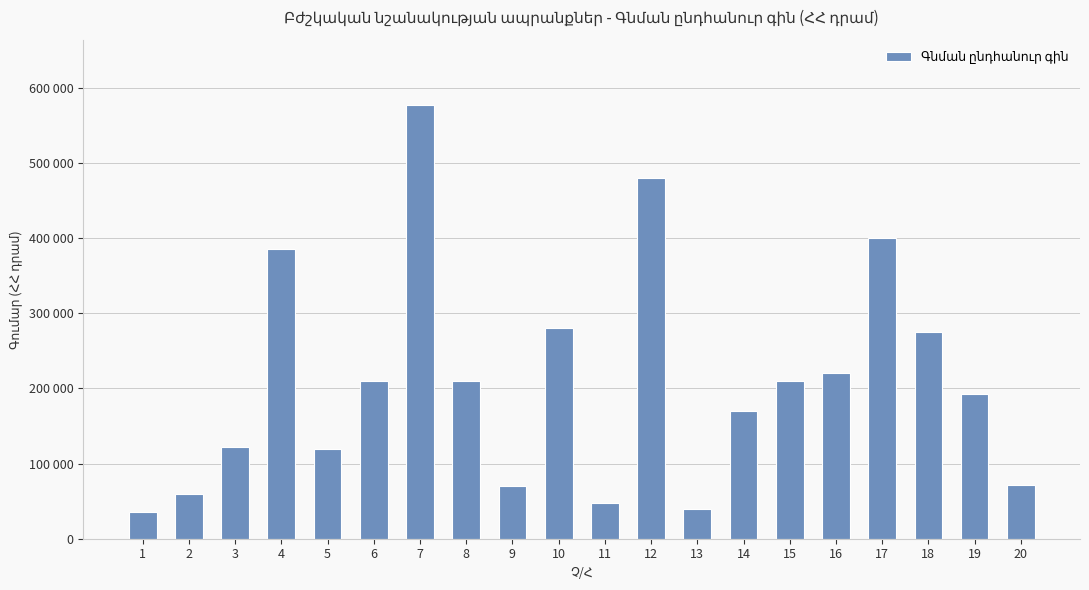

Approximately how many times larger is the value at 10 compared to 20?

3.9